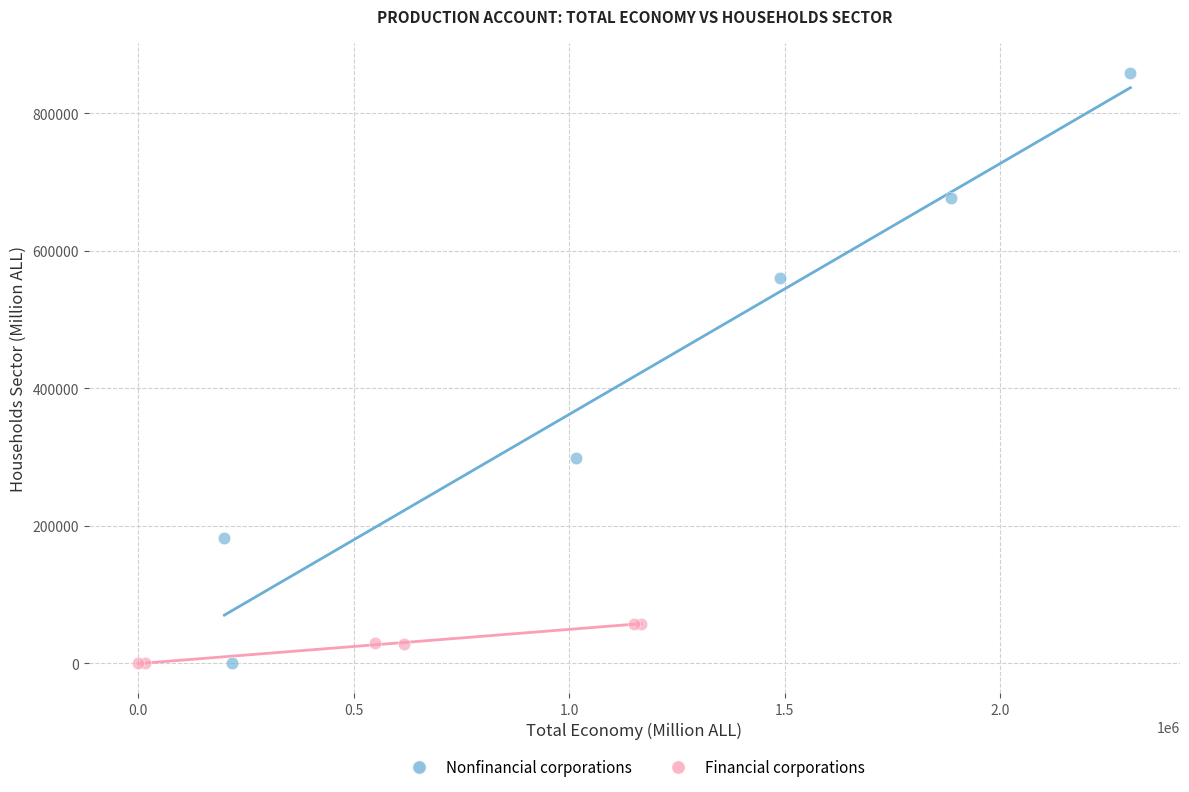

Which series reaches the maximum Y coordinate?

Nonfinancial corporations